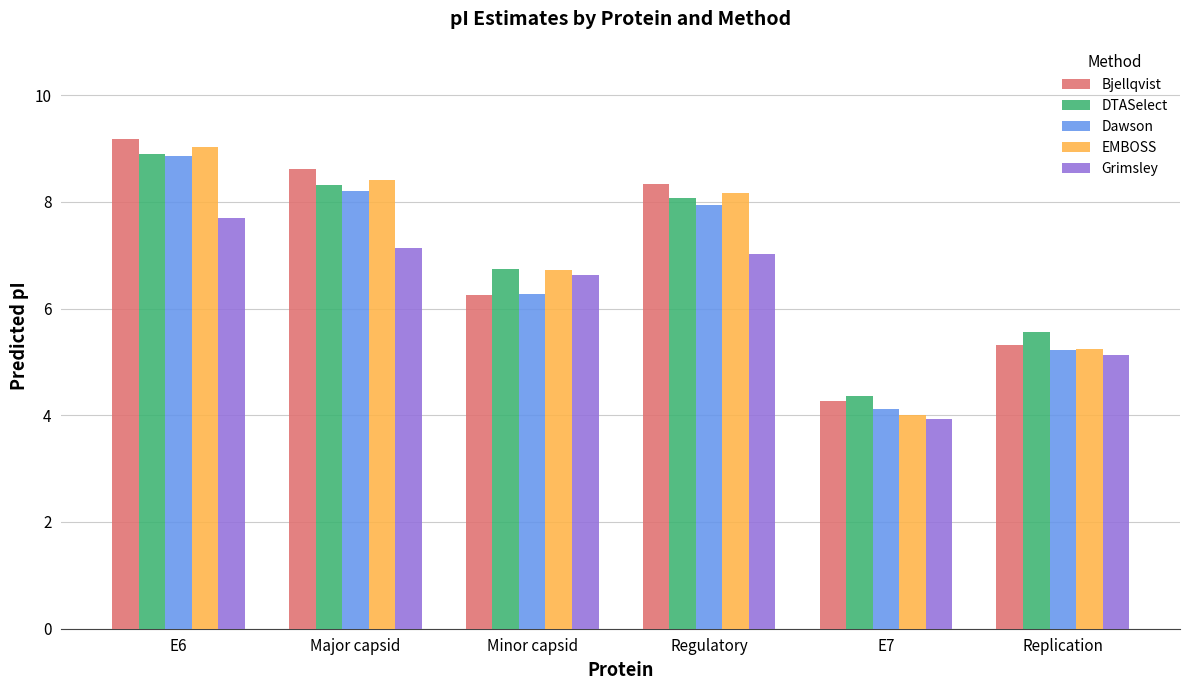

What is the greatest value displayed?

9.2